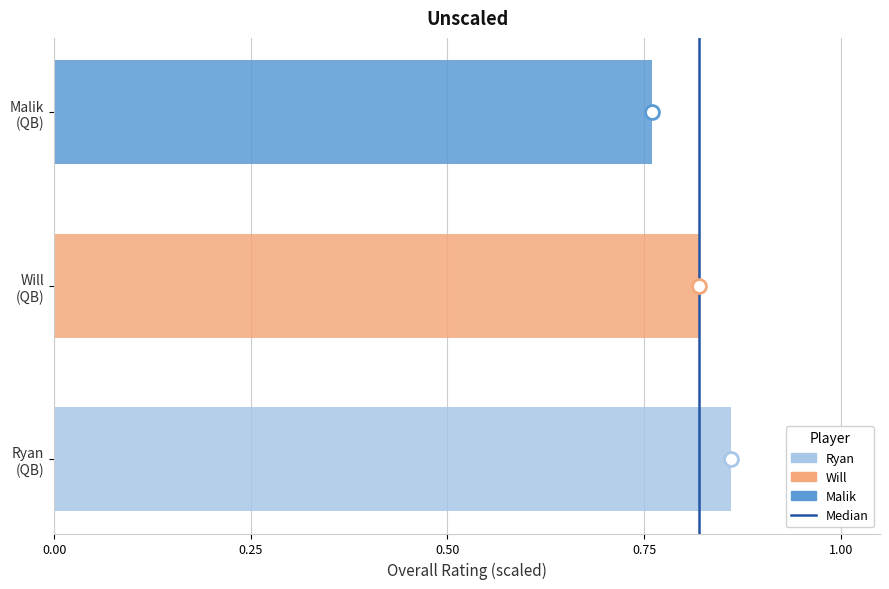

Which series has the widest spread of values?

Ryan